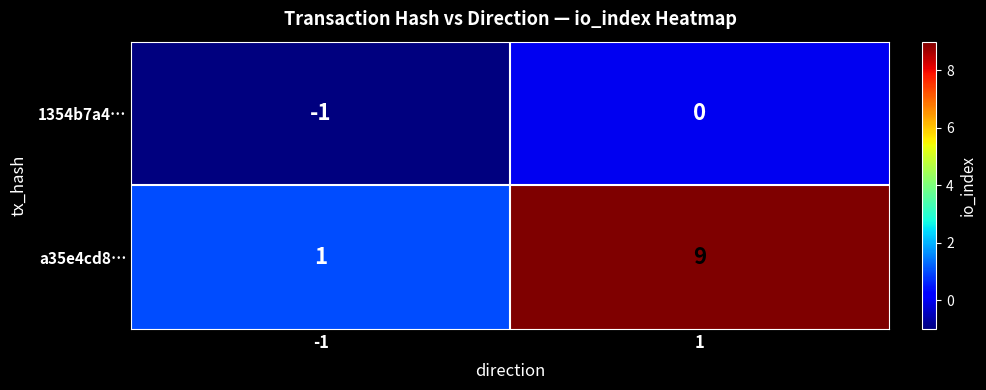

List the series in order of their peak value, highest first.

a35e4cd8…, 1354b7a4…